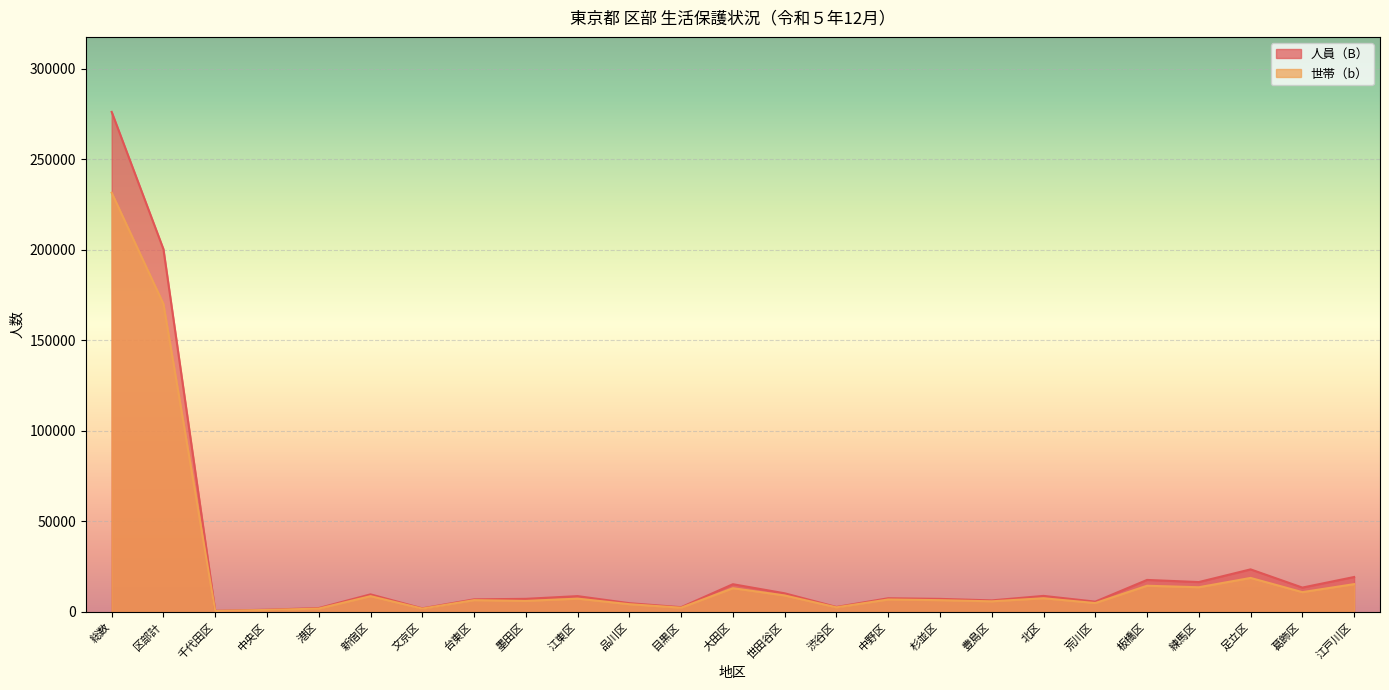

At how many categories does at least one series exceed 98535?

2